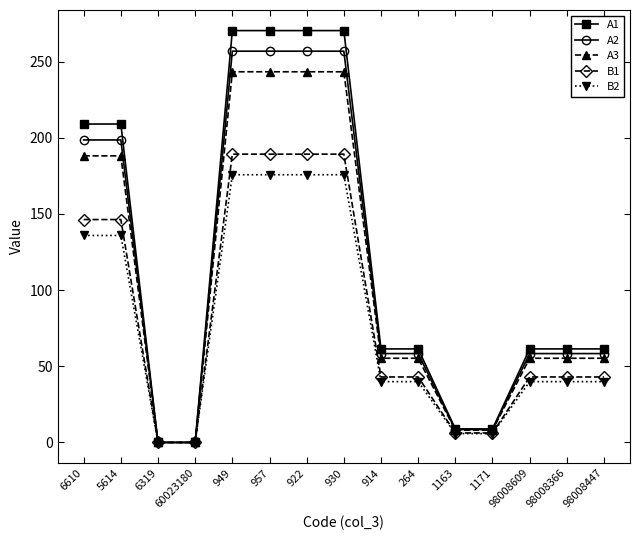

Between 1163 and 98008447, which series saw the biggest shift?

A1